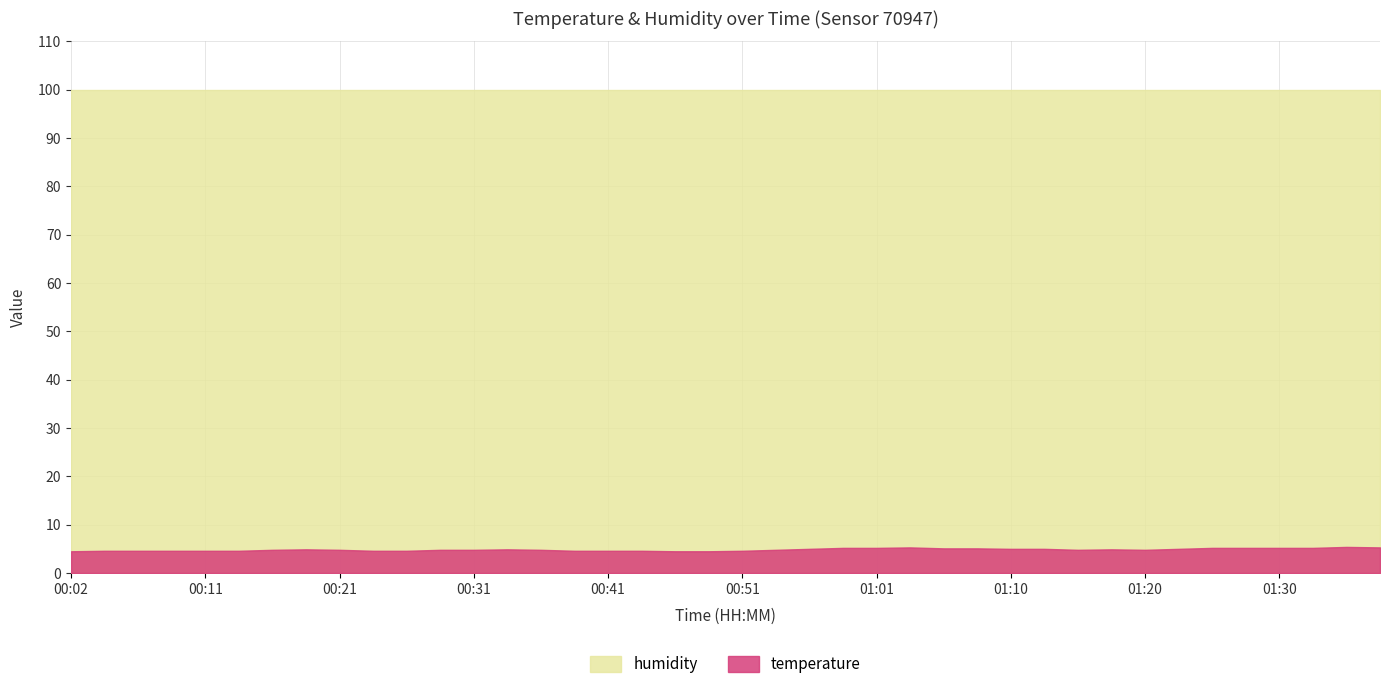

What is the value of the humidity point at the 26th from the left?

99.9